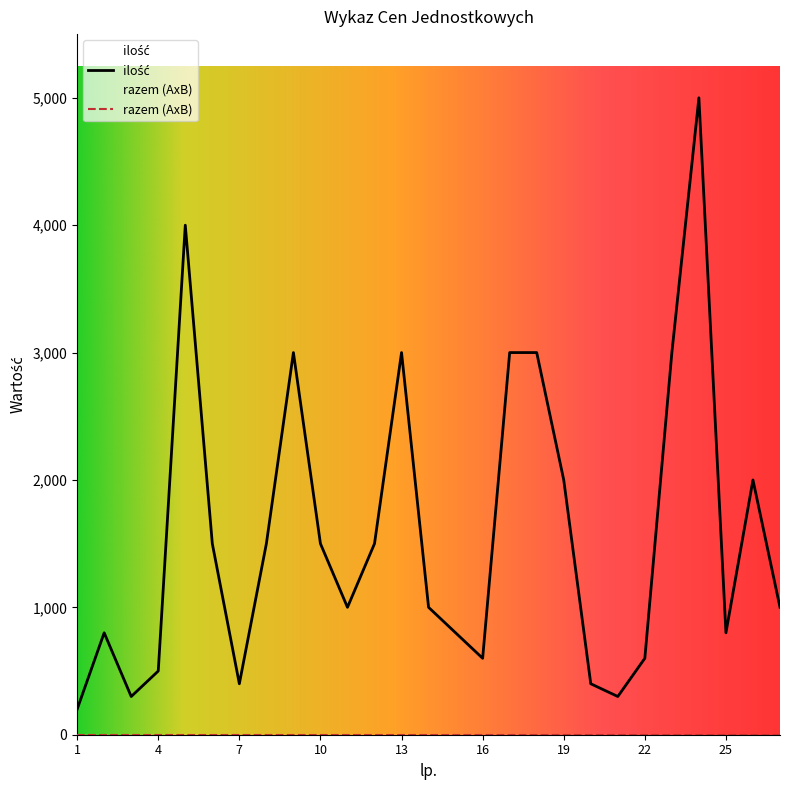

True or false: the data has more than 2 interior local peaks.

True